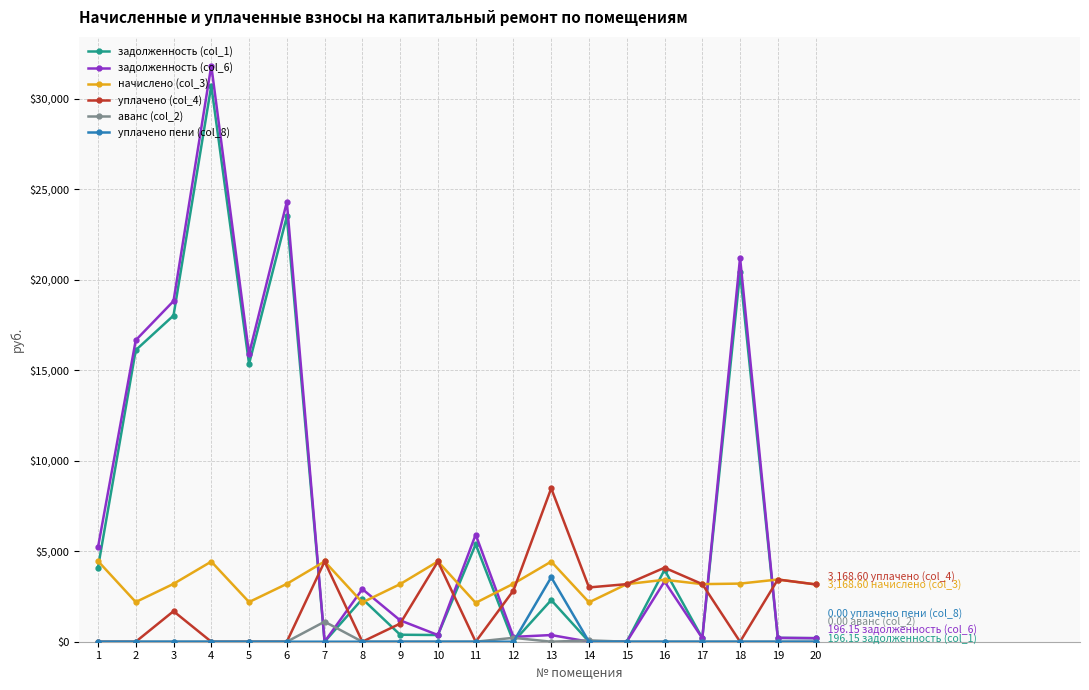

Which series changed the most between 6 and 18?

задолженность (col_1)